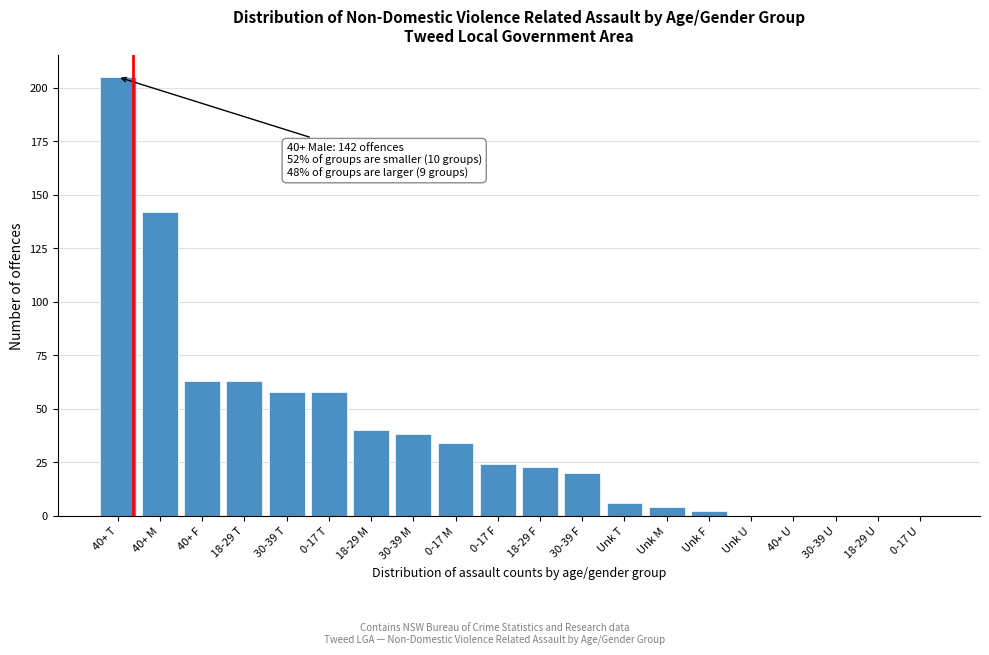

Reading left to right, extract all data points from this chart.

40+ T=205	40+ M=142	40+ F=63	18-29 T=63	30-39 T=58	0-17 T=58	18-29 M=40	30-39 M=38	0-17 M=34	0-17 F=24	18-29 F=23	30-39 F=20	Unk T=6	Unk M=4	Unk F=2	Unk U=0	40+ U=0	30-39 U=0	18-29 U=0	0-17 U=0